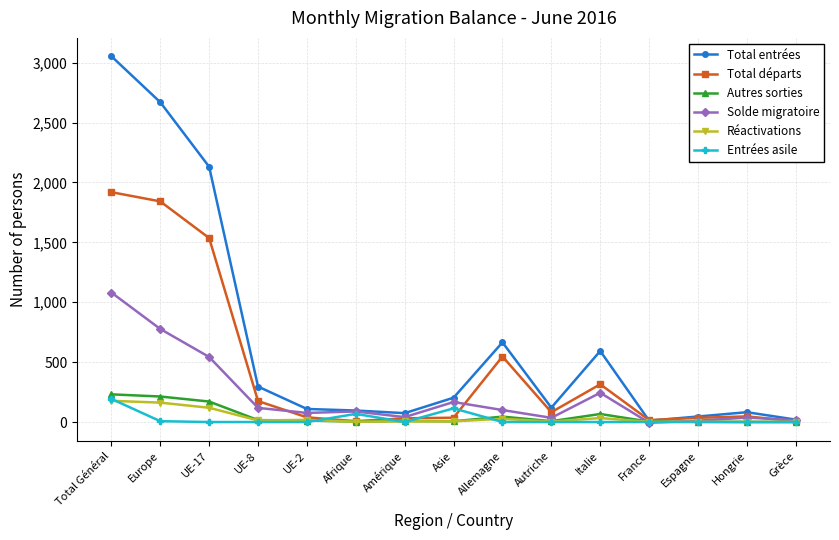

Which series has the widest spread of values?

Total entrées